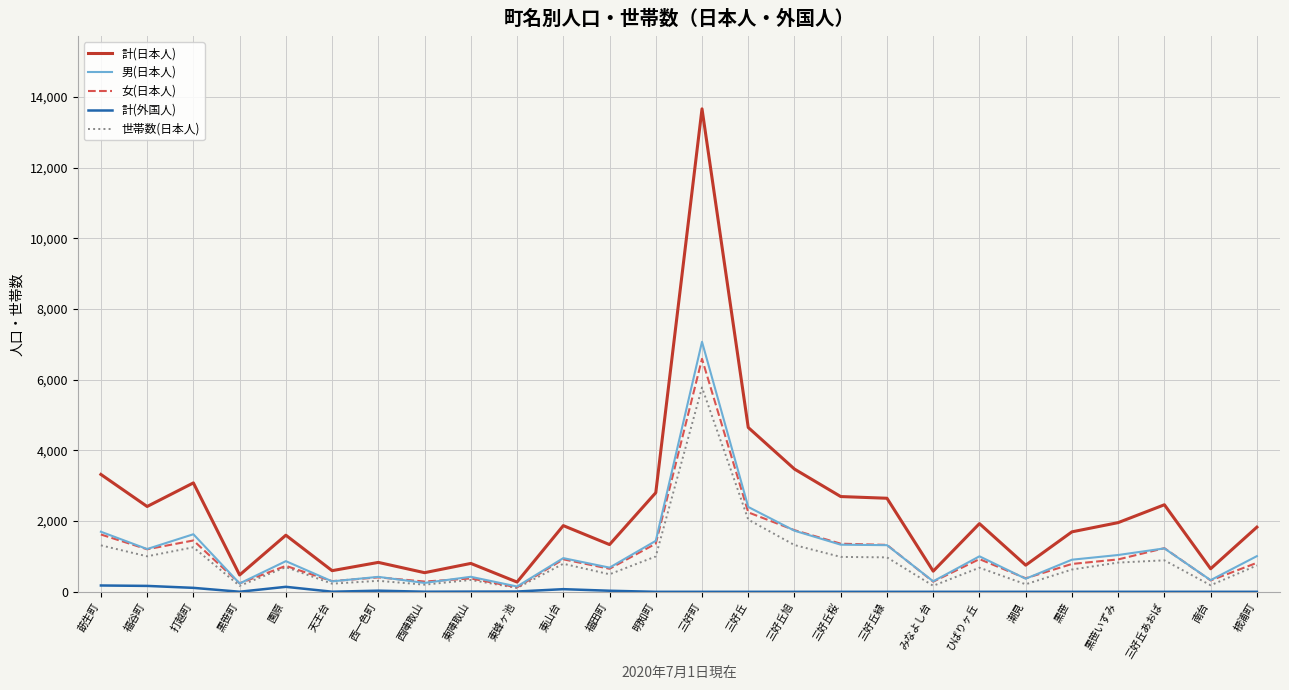

Which series has the widest spread of values?

計(日本人)